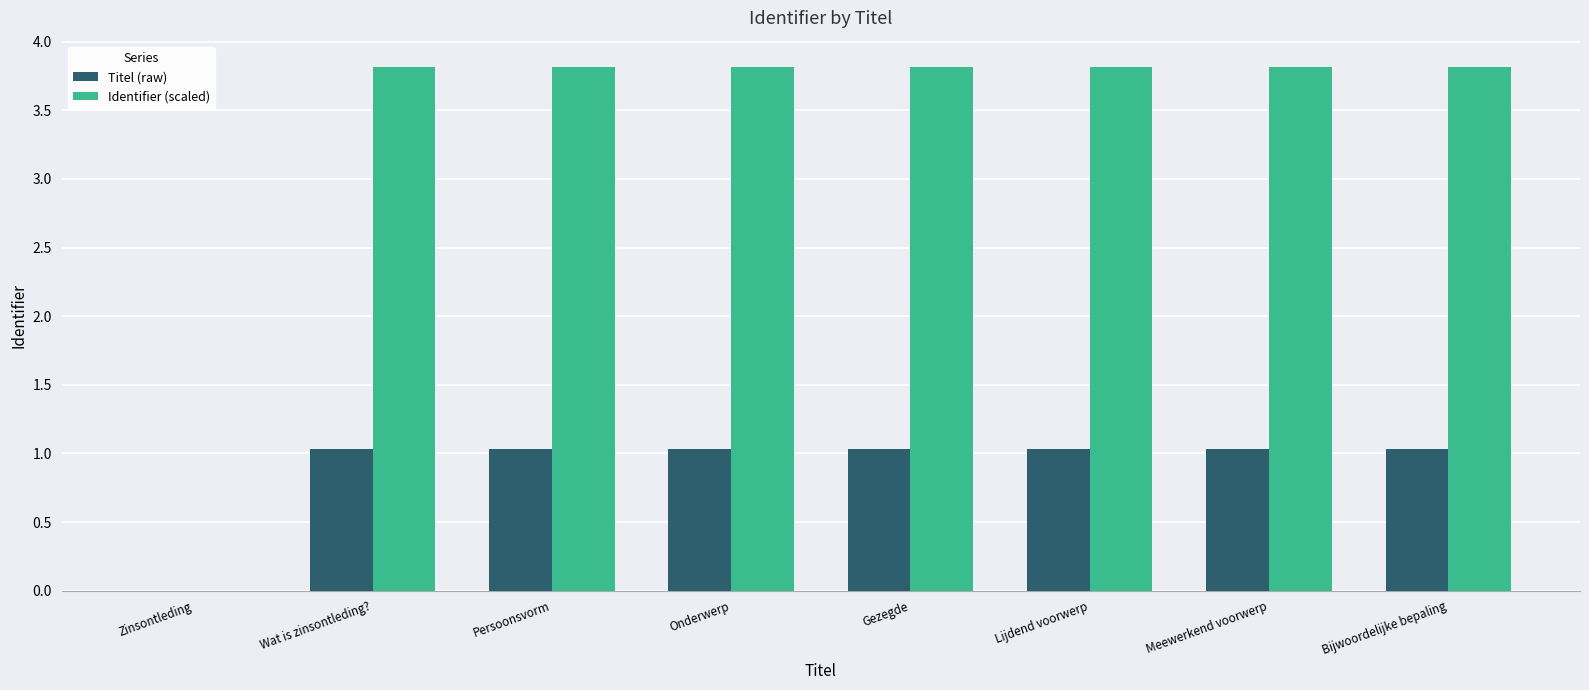

Are the bars horizontal?

No